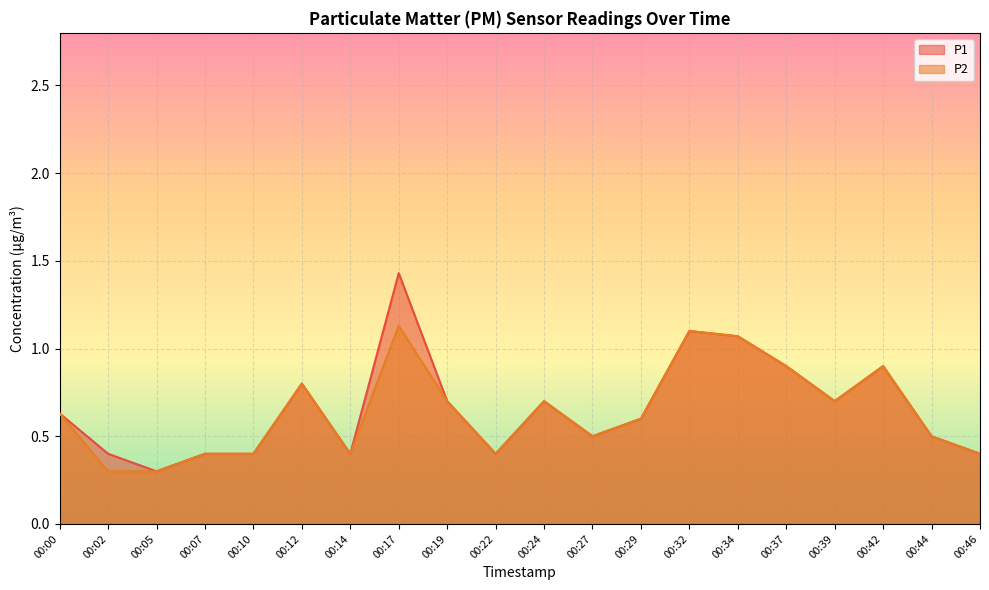

Which series changed the most between 00:02 and 00:07?

P2